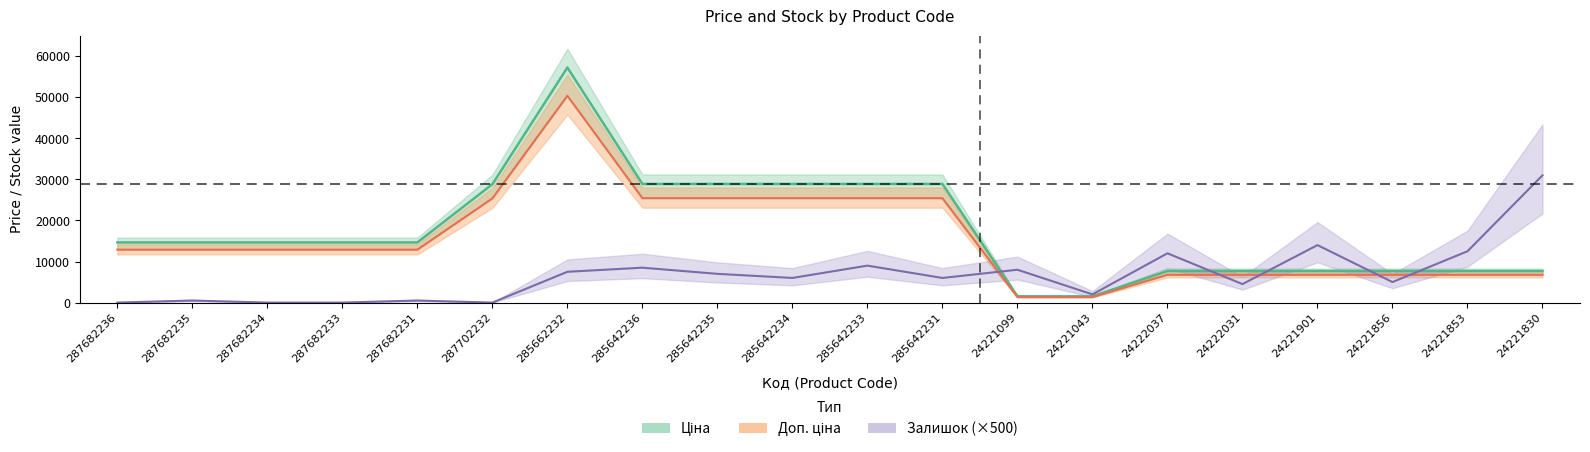

What is the sum of the Залишок values at 287702232 and 24222037?

12000.0